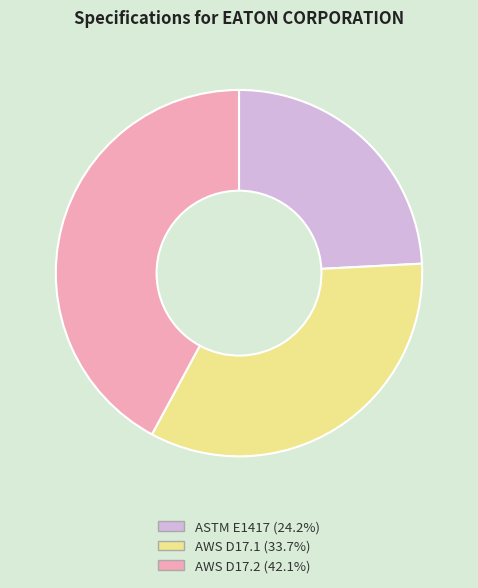

Do AWS D17.1 (33.7%) and AWS D17.2 (42.1%) together represent more than half of the pie?

Yes